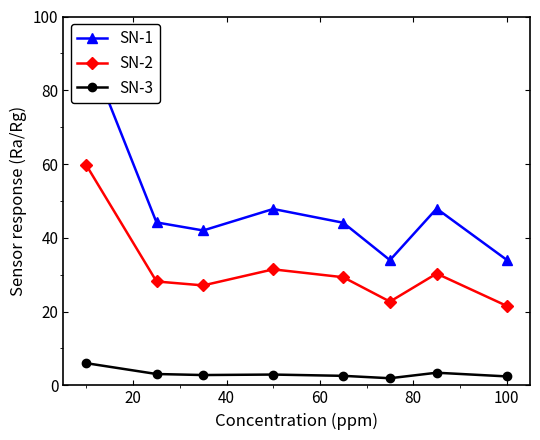

True or false: SN-2 has more than 2 points higher than both neighbors.

False